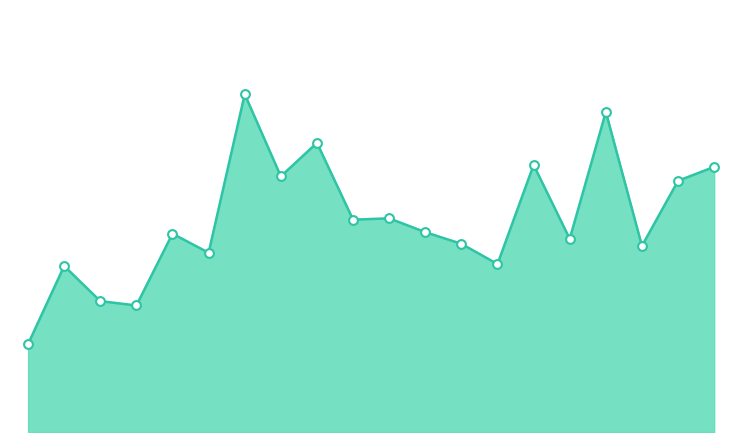

Is this an area chart (filled region under the line)?

Yes